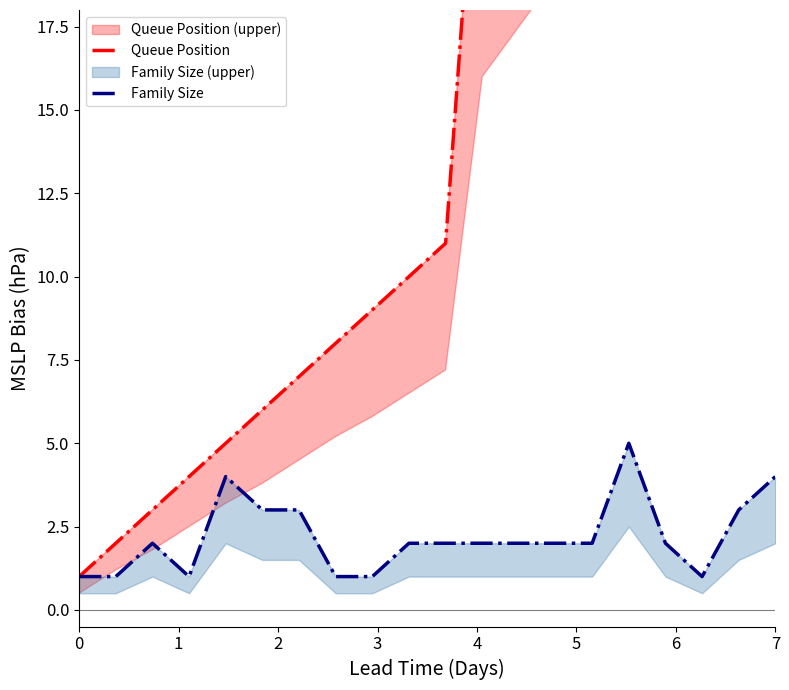

At which category is the sum across all series the highest?

7